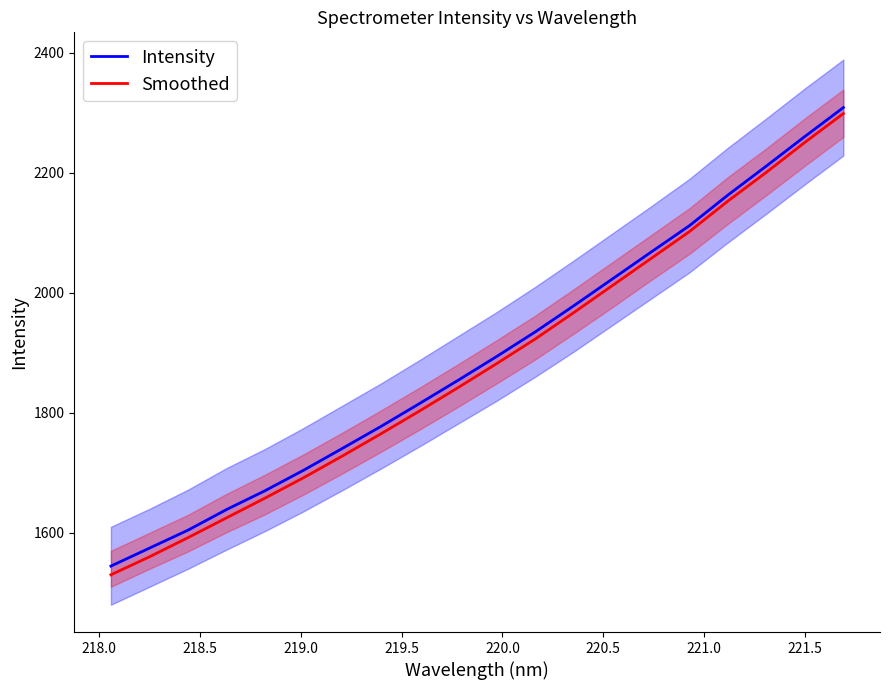

What is the maximum value for Intensity?

2309.0